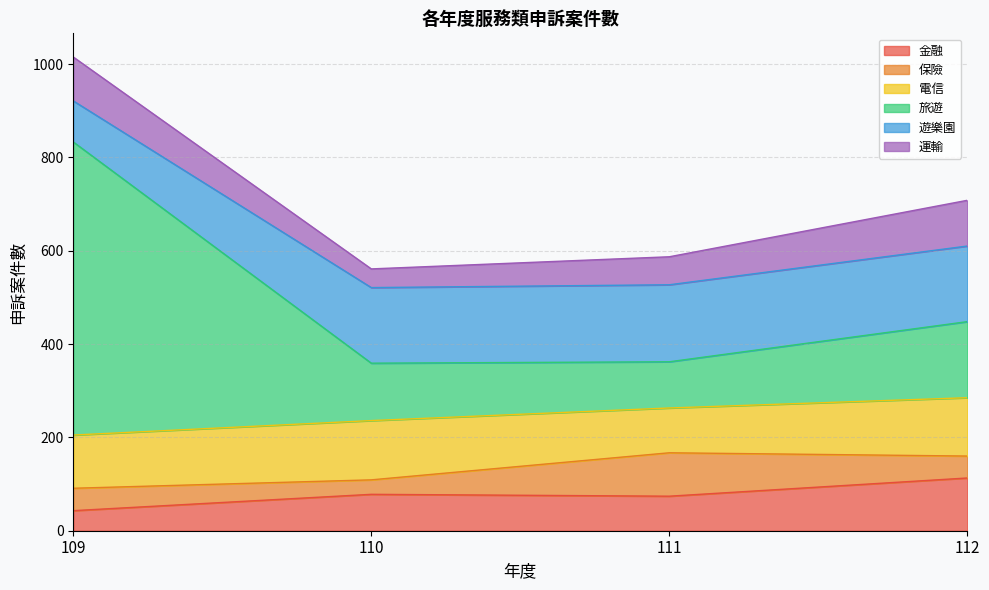

True or false: 遊樂園 and 金融 cross at least once.

False